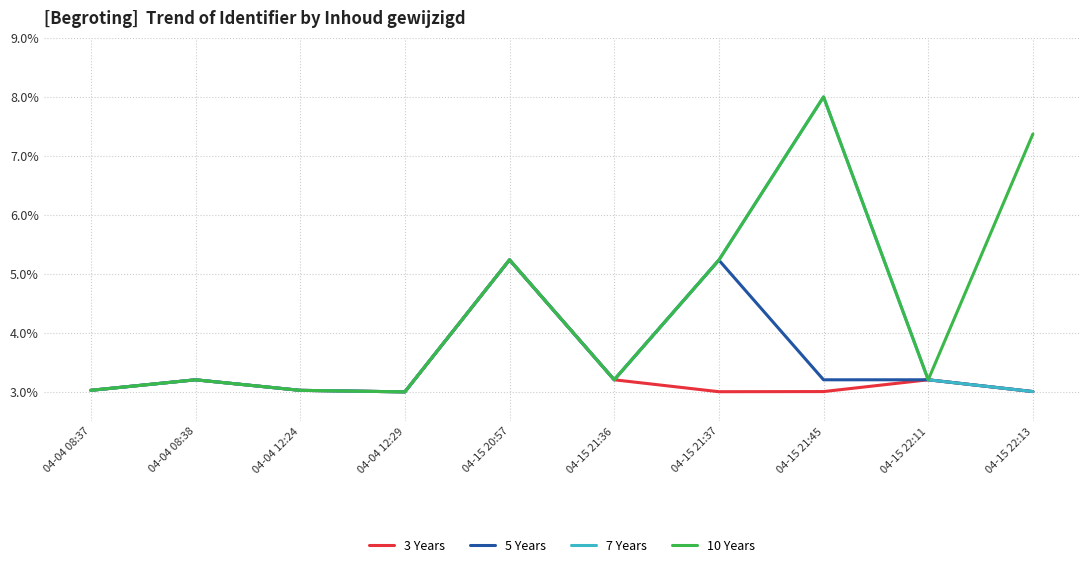

True or false: 3 Years has more than 0 points higher than both neighbors.

True